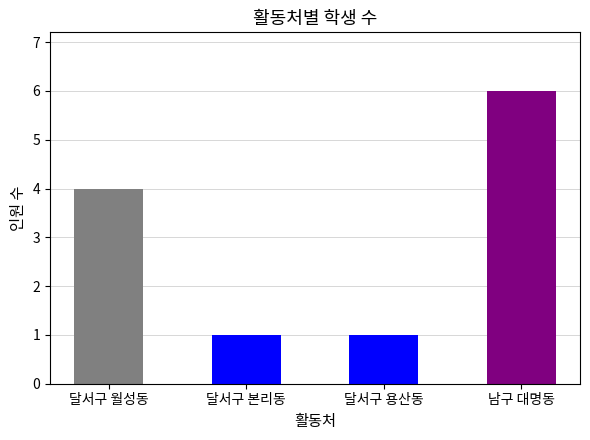

What is the sum of the values at 달서구 본리동 and 달서구 용산동?

2